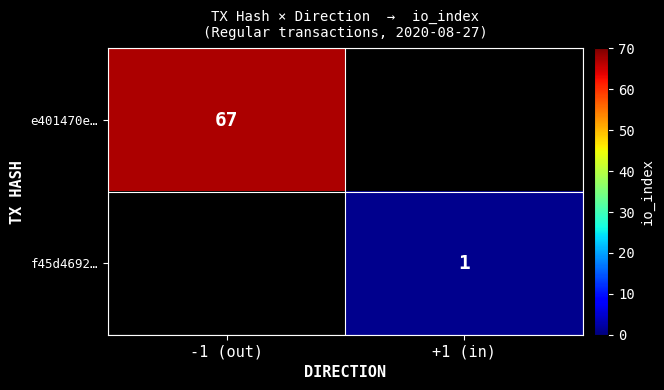

True or false: f45d4692… has a value of 1 at +1 (in).

True